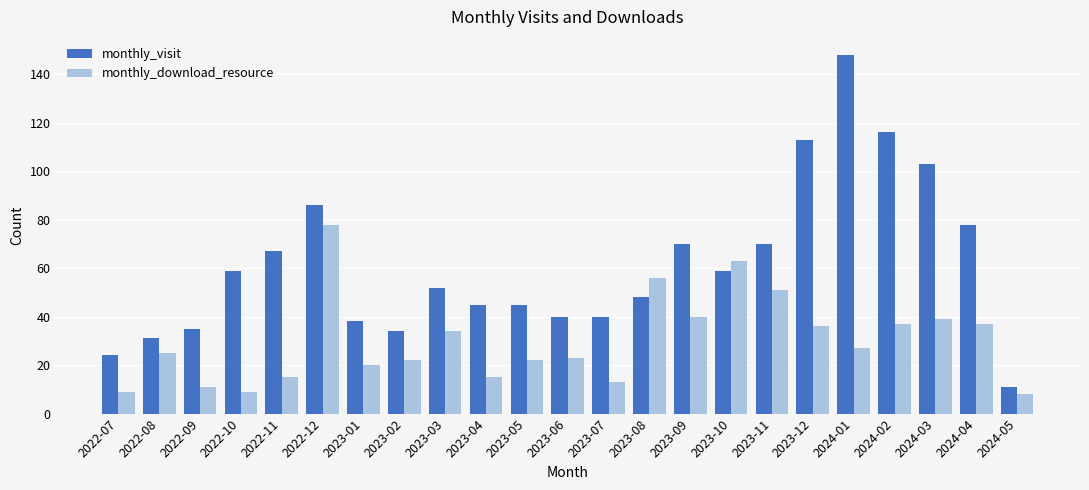

At 2024-04, list the series in order from smallest to largest.

monthly_download_resource, monthly_visit